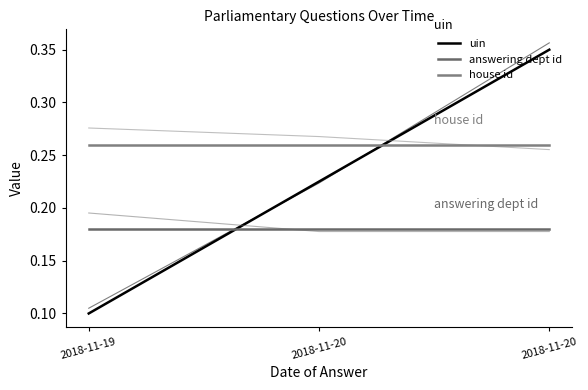

What is the average value of the answering dept id series?

0.2